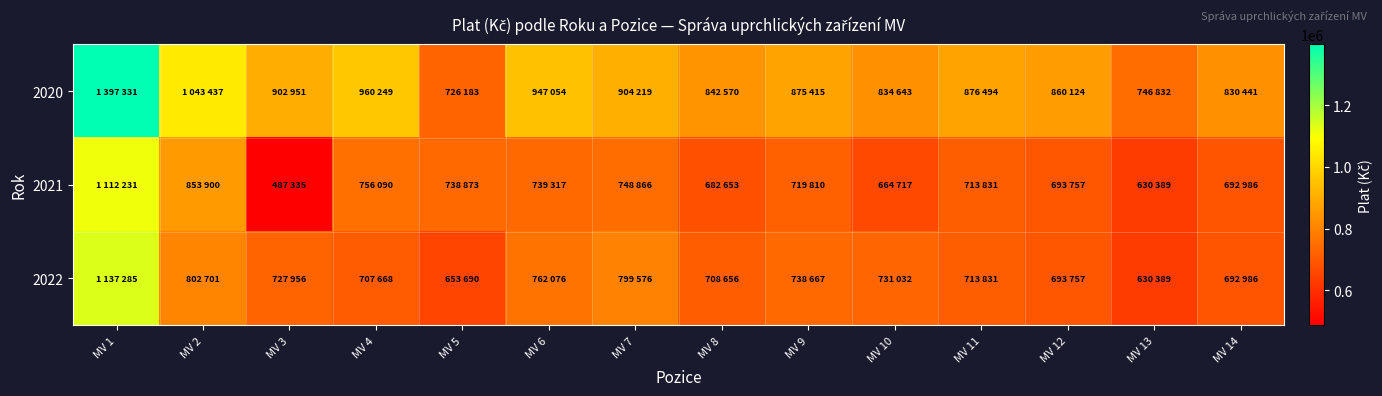

Reading left to right, extract all data points from this chart.

2020: MV 1=1397331	MV 2=1043437	MV 3=902951	MV 4=960249	MV 5=726183	MV 6=947054	MV 7=904219	MV 8=842570	MV 9=875415	MV 10=834643	MV 11=876494	MV 12=860124	MV 13=746832	MV 14=830441
2021: MV 1=1112231	MV 2=853900	MV 3=487335	MV 4=756090	MV 5=738873	MV 6=739317	MV 7=748866	MV 8=682653	MV 9=719810	MV 10=664717	MV 11=713831	MV 12=693757	MV 13=630389	MV 14=692986
2022: MV 1=1137285	MV 2=802701	MV 3=727956	MV 4=707668	MV 5=653690	MV 6=762076	MV 7=799576	MV 8=708656	MV 9=738667	MV 10=731032	MV 11=713831	MV 12=693757	MV 13=630389	MV 14=692986